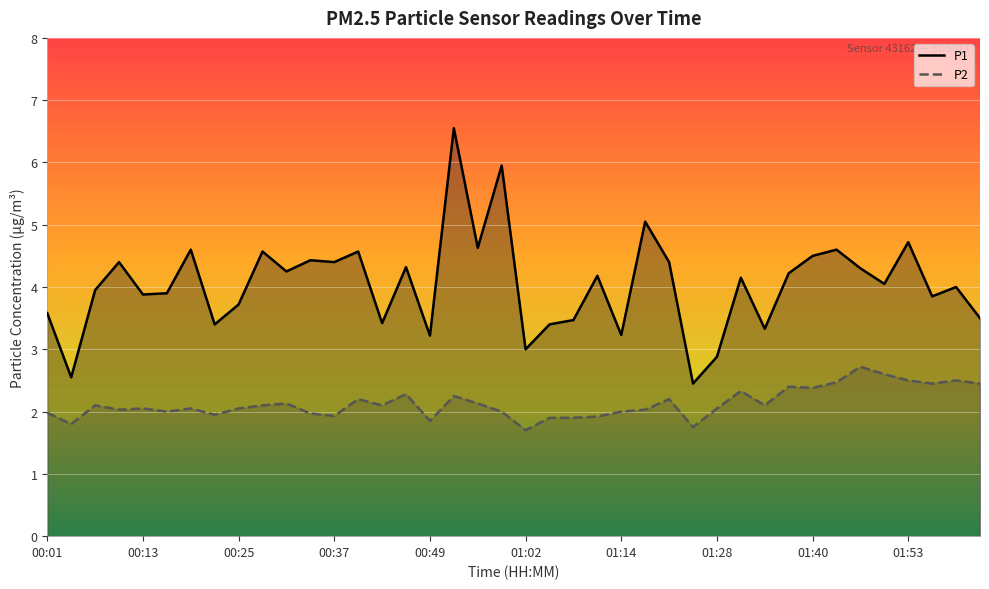

Reading left to right, what are all the values shown in this chart?

P1: 00:01=3.6	00:04=2.5	00:07=4.0	00:10=4.4	00:13=3.9	00:16=3.9	00:19=4.6	00:22=3.4	00:25=3.7	00:28=4.6	00:31=4.2	00:34=4.4	00:37=4.4	00:40=4.6	00:43=3.4	00:46=4.3	00:49=3.2	00:53=6.5	00:56=4.6	00:59=6.0	01:02=3.0	01:05=3.4	01:08=3.5	01:11=4.2	01:14=3.2	01:18=5.0	01:21=4.4	01:24=2.5	01:28=2.9	01:31=4.2	01:34=3.3	01:37=4.2	01:40=4.5	01:44=4.6	01:47=4.3	01:50=4.0	01:53=4.7	01:57=3.9	02:00=4.0	02:03=3.5
P2: 00:01=2.0	00:04=1.8	00:07=2.1	00:10=2.0	00:13=2.0	00:16=2.0	00:19=2.0	00:22=1.9	00:25=2.0	00:28=2.1	00:31=2.1	00:34=2.0	00:37=1.9	00:40=2.2	00:43=2.1	00:46=2.3	00:49=1.9	00:53=2.2	00:56=2.1	00:59=2.0	01:02=1.7	01:05=1.9	01:08=1.9	01:11=1.9	01:14=2.0	01:18=2.0	01:21=2.2	01:24=1.8	01:28=2.0	01:31=2.3	01:34=2.1	01:37=2.4	01:40=2.4	01:44=2.5	01:47=2.7	01:50=2.6	01:53=2.5	01:57=2.5	02:00=2.5	02:03=2.5